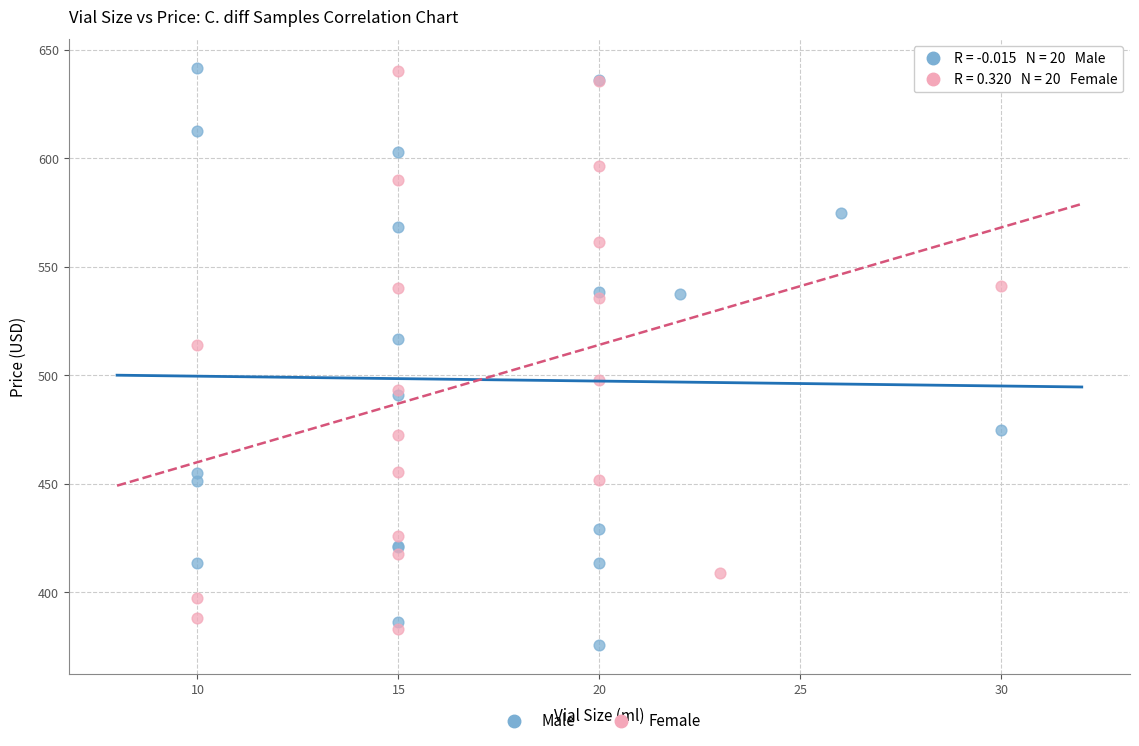

Which series has the largest Y range (max minus min)?

Male